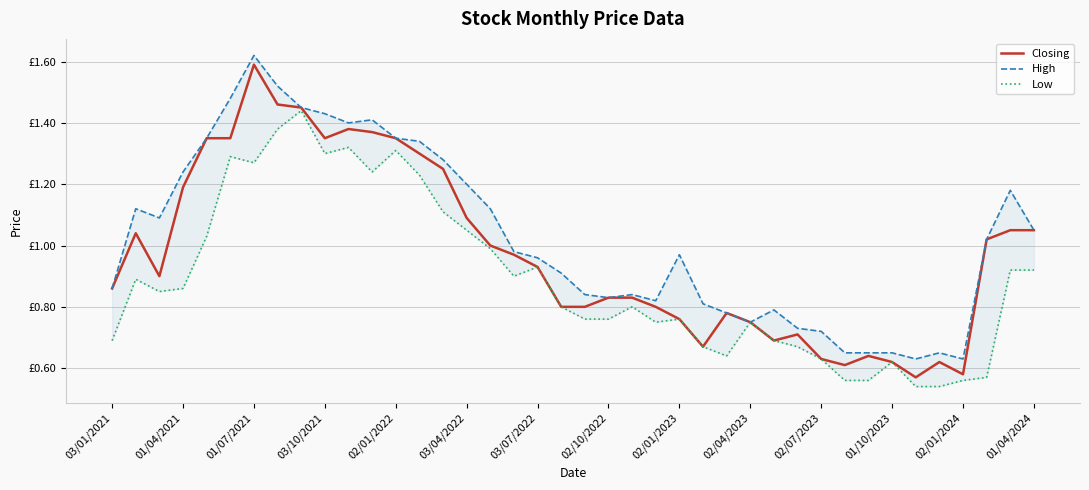

True or false: High has more than 0 points higher than both neighbors.

True